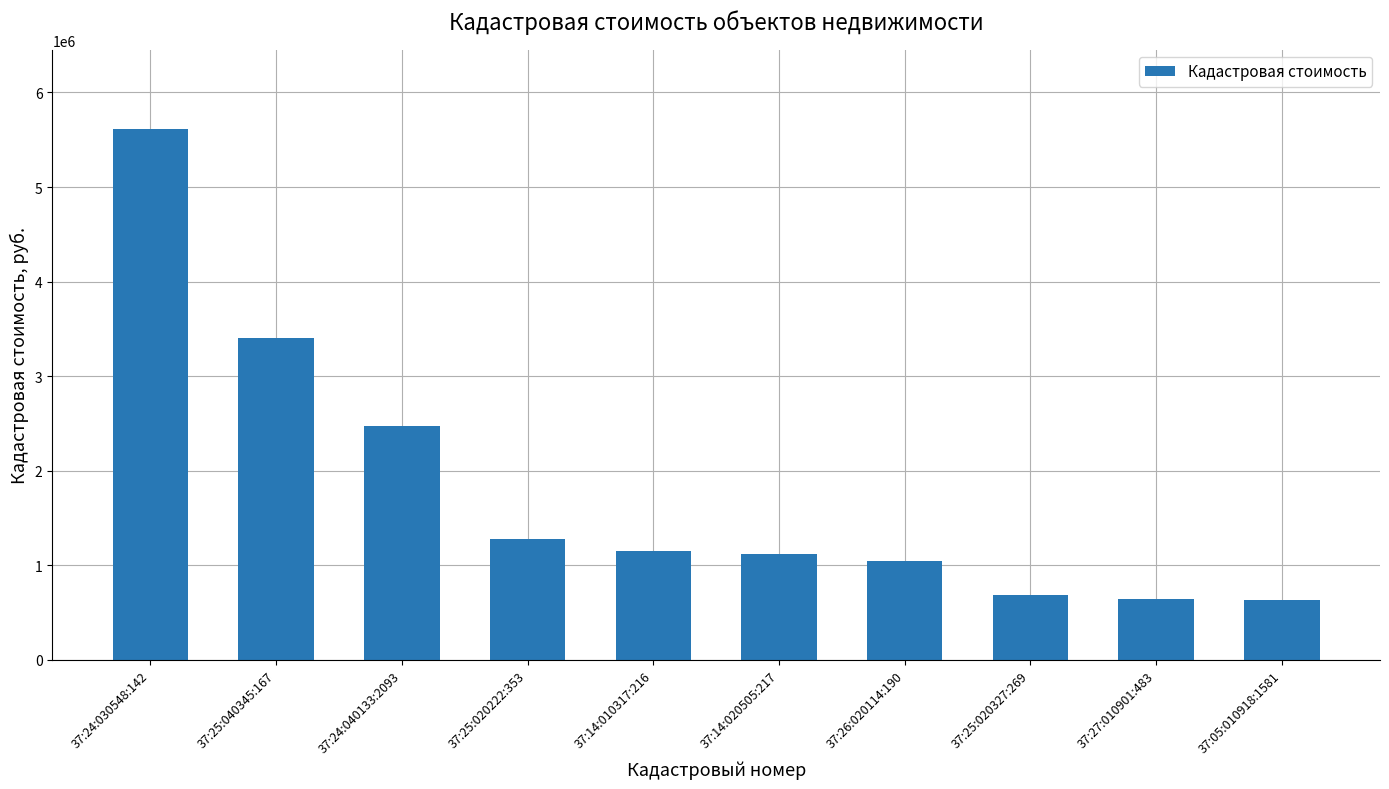

What position from the left is 37:27:010901:483?

9